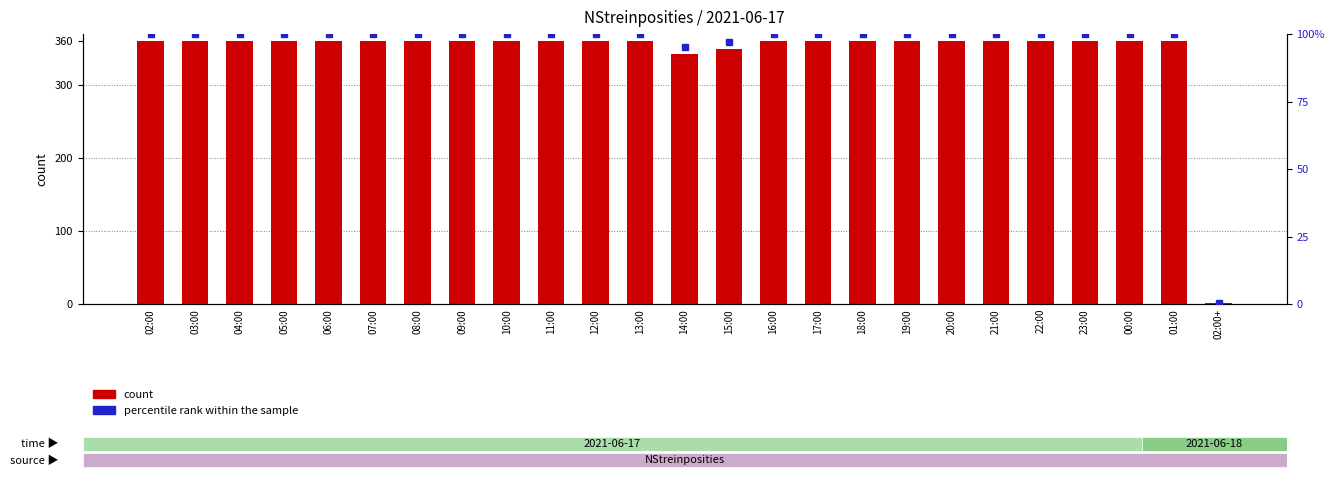

Reading right to left, list all the values displayed in this chart.

count: 1.0	360.0	360.0	360.0	360.0	360.0	360.0	360.0	360.0	360.0	360.0	349.0	343.0	360.0	360.0	360.0	360.0	360.0	360.0	360.0	360.0	360.0	360.0	360.0	360.0
percentile rank within the sample: 0.3	100.0	100.0	100.0	100.0	100.0	100.0	100.0	100.0	100.0	100.0	96.9	95.3	100.0	100.0	100.0	100.0	100.0	100.0	100.0	100.0	100.0	100.0	100.0	100.0